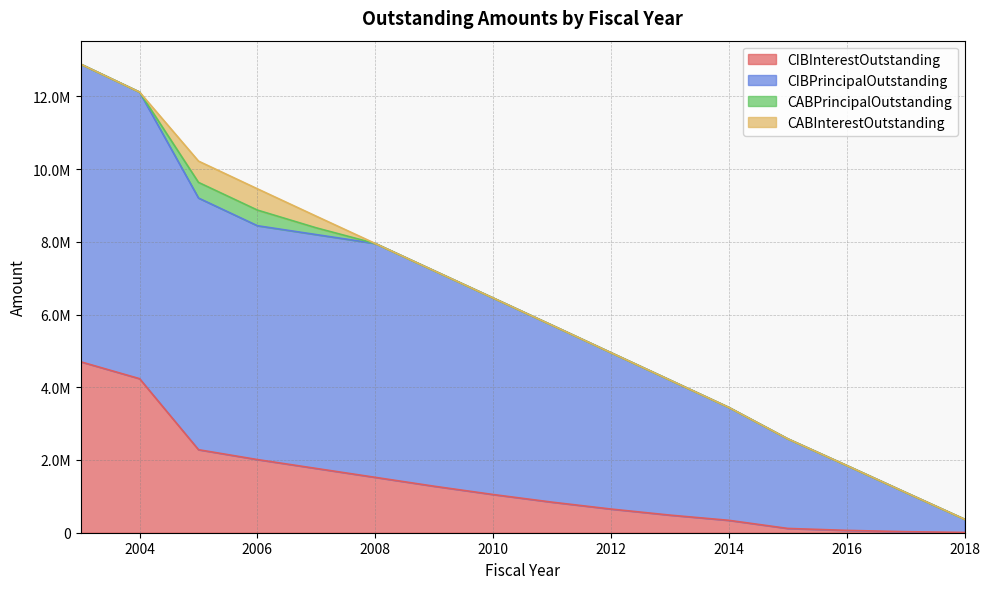

True or false: CIBInterestOutstanding and CIBPrincipalOutstanding cross at least once.

False